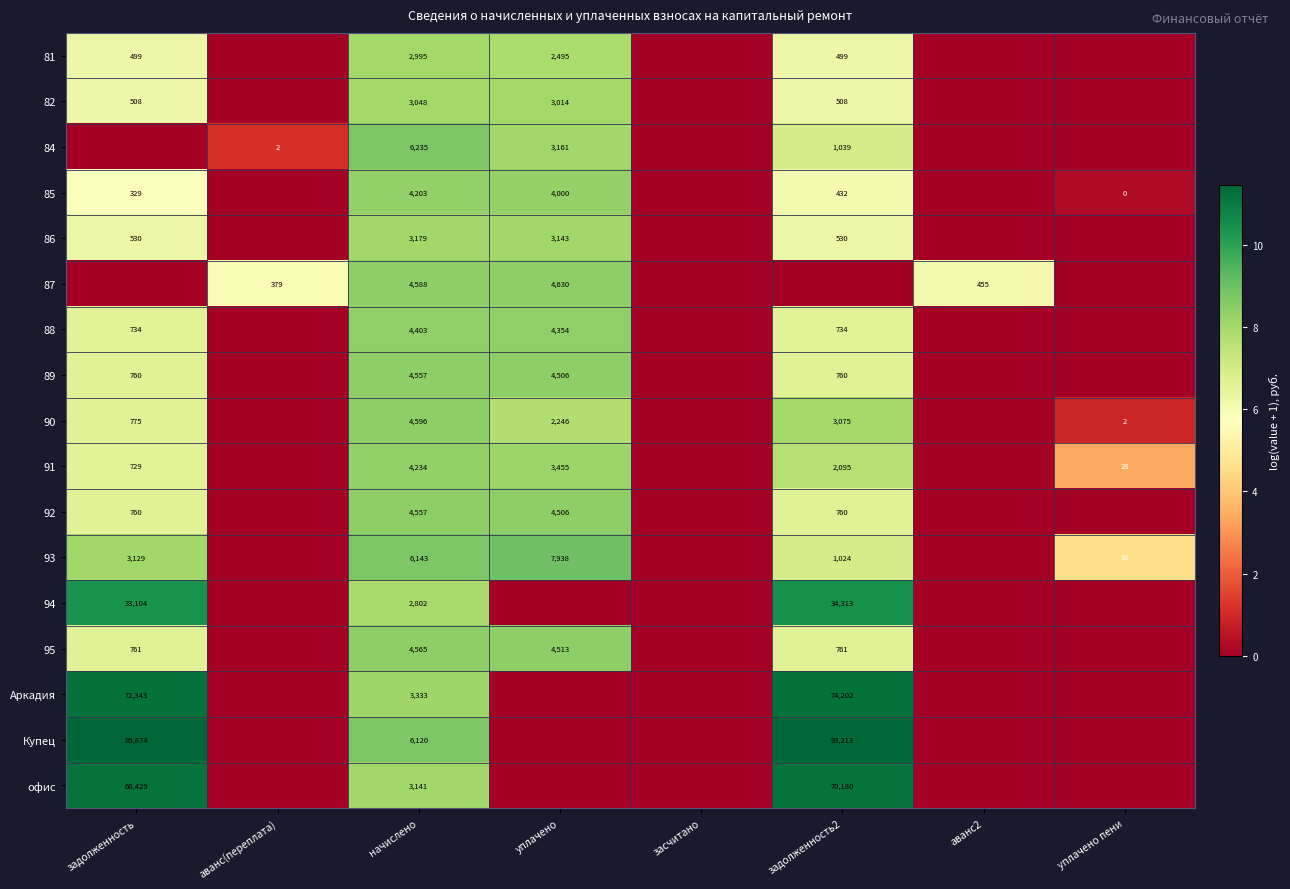

What is the difference between the highest and lowest values at начислено?

3433